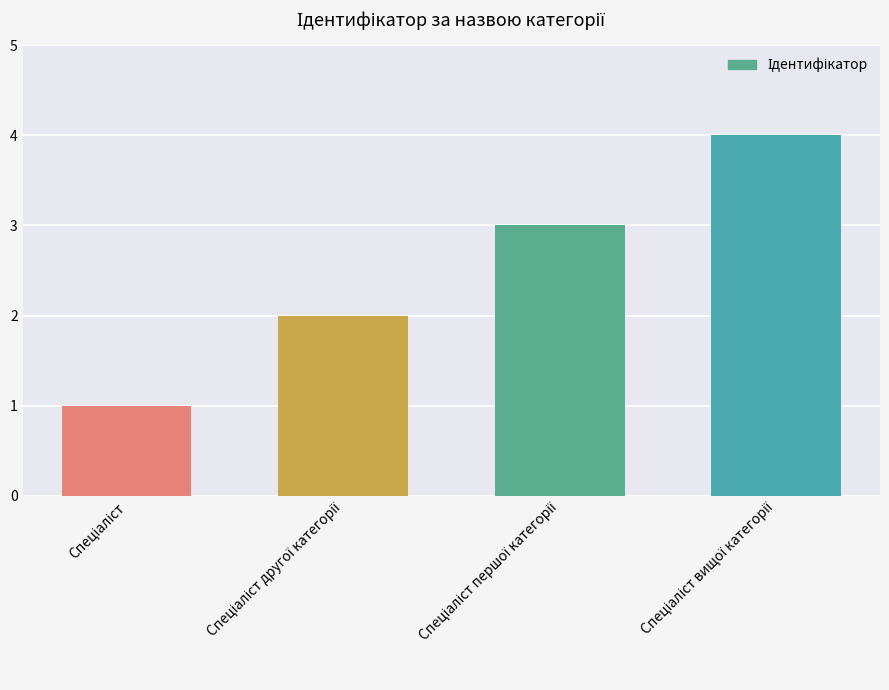

What is the sum of all values?

10